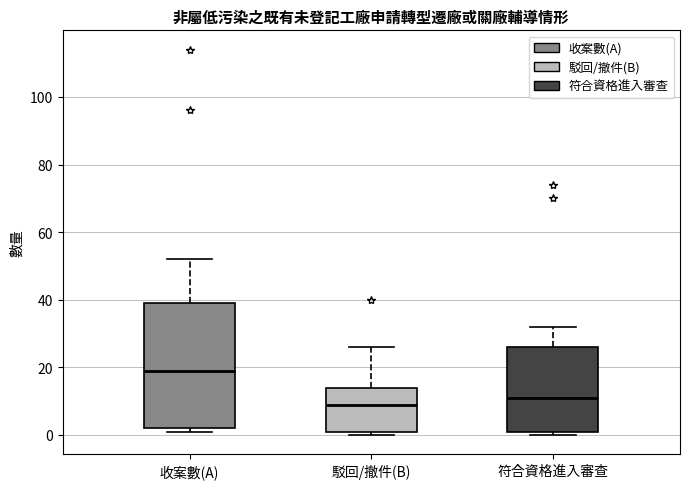

Reading left to right, transcribe this box plot: for each box, give where its median line is, the range the box spans, and where its two whiskers end, as read against the y-axis. The values are not printed on the chart, so give them approximately, as read against the axis.

收案數(A): median 20, box 2 to 40, whiskers 2 (just below the box's lower edge) to 52
駁回/撤件(B): median 10, box 2 to 14, whiskers 0 to 26
符合資格進入審查: median 12, box 2 to 26, whiskers 0 to 32